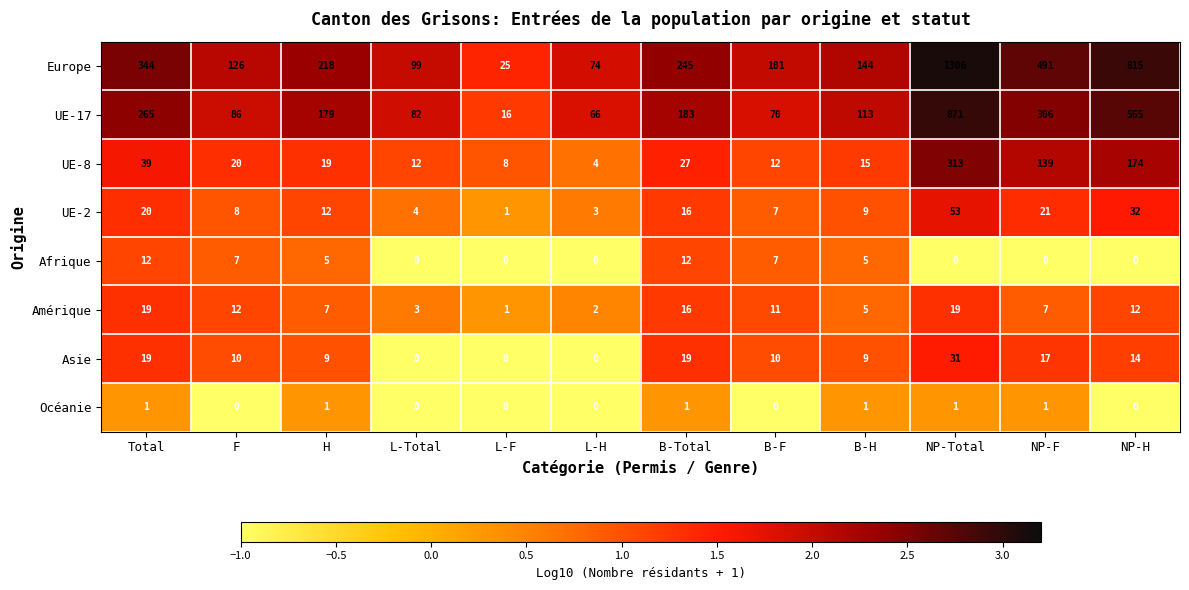

What is the highest value of the Amérique series?

19